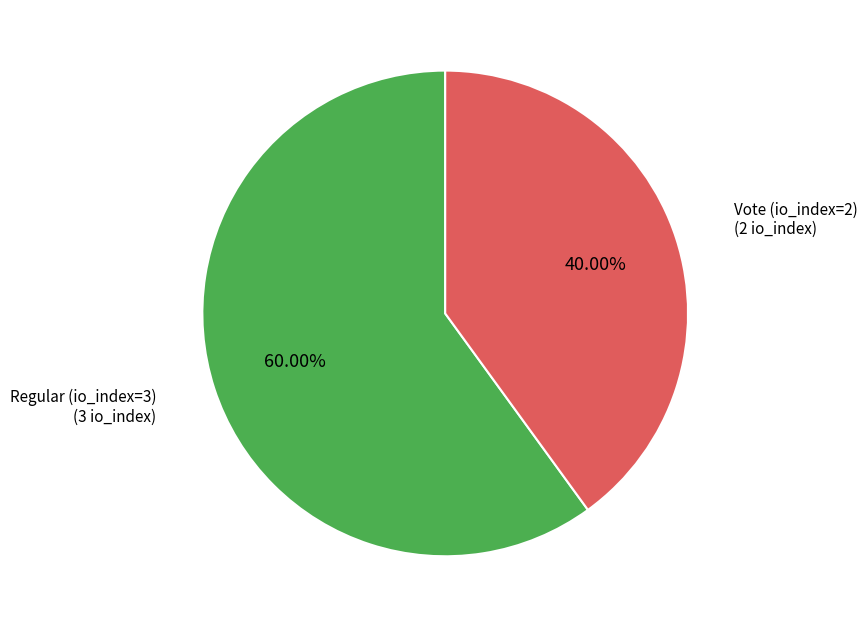

Does any single category account for the majority?

Yes